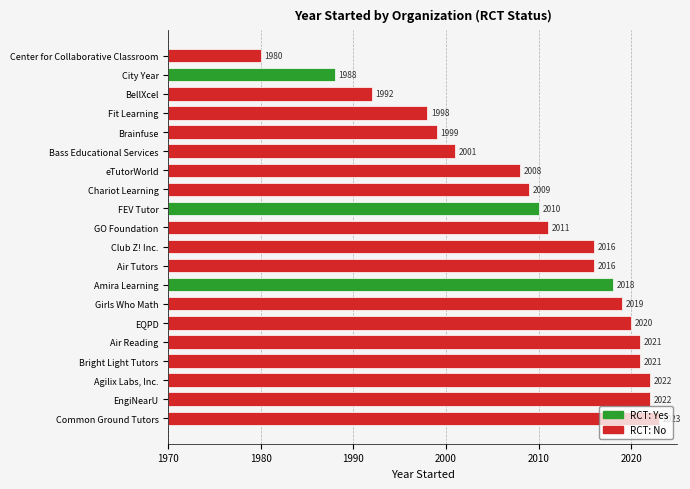

Reading right to left, what are all the values shown in this chart?

19=2011	18=2019	17=1998	16=2010	15=2008	14=2020	13=2022	12=2023	11=2016	10=1988	9=2009	8=1980	7=2021	6=1999	5=1992	4=2001	3=2018	2=2016	1=2021	year_started=2022